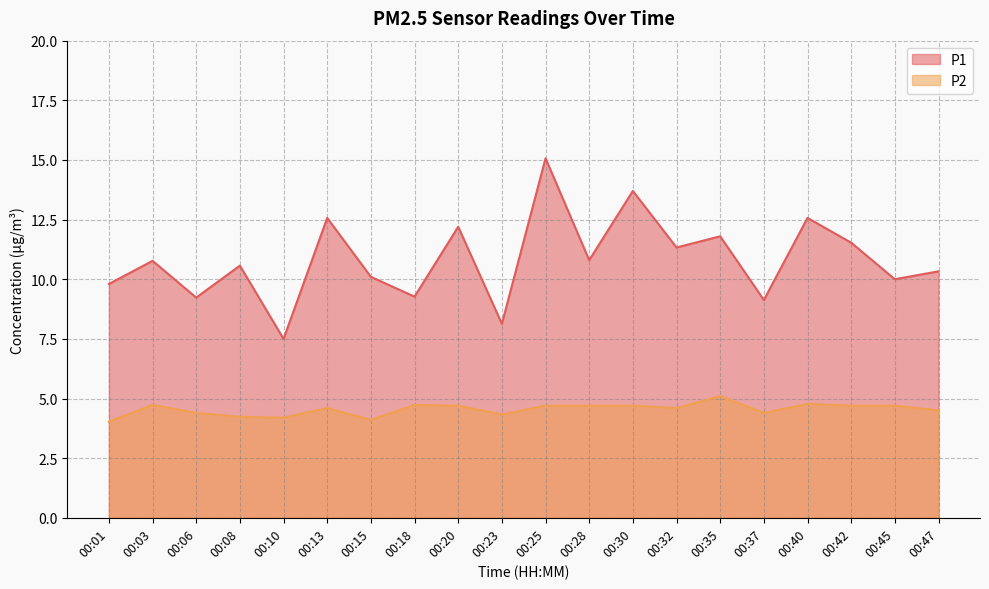

What is the sum of all P1 values?

216.4